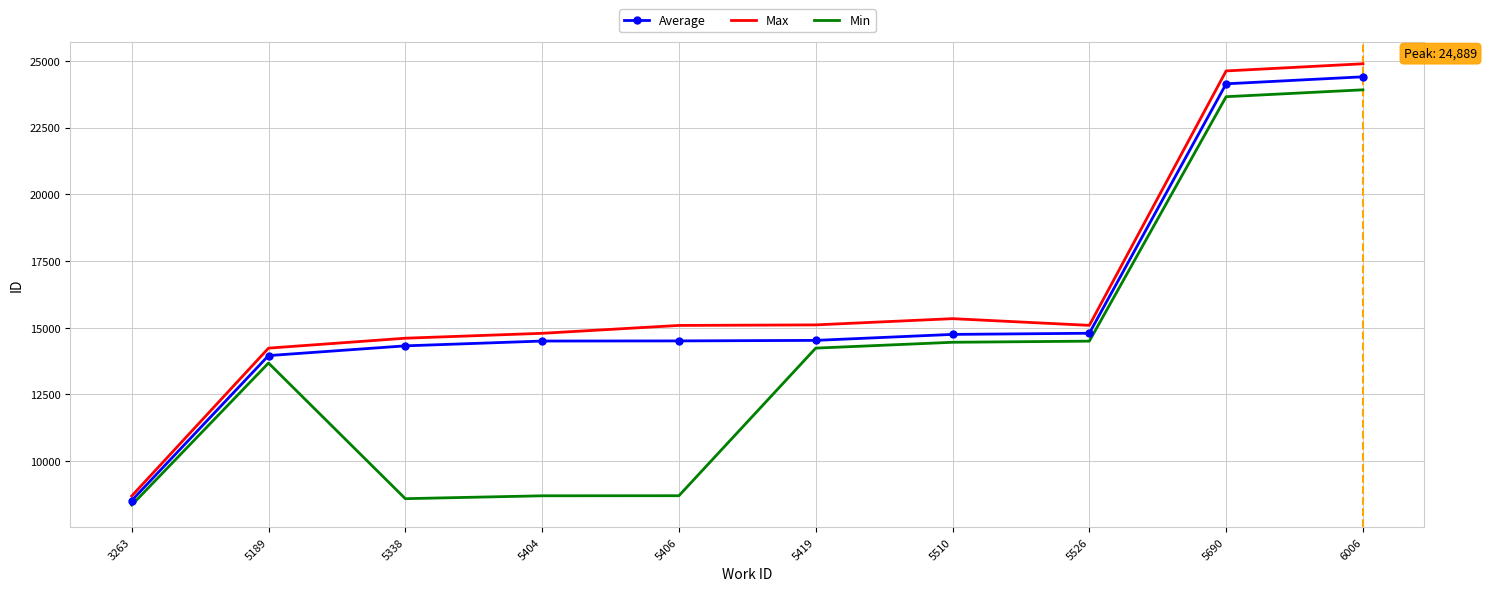

Read the Max value at 5404.

14788.0